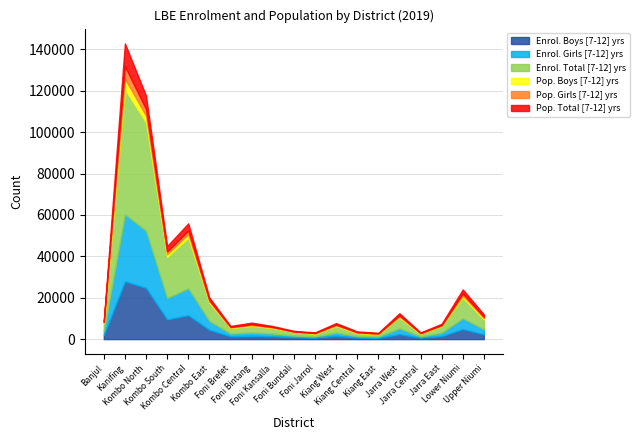

Which series has the largest total across all categories?

Enrol. Total [7-12] yrs